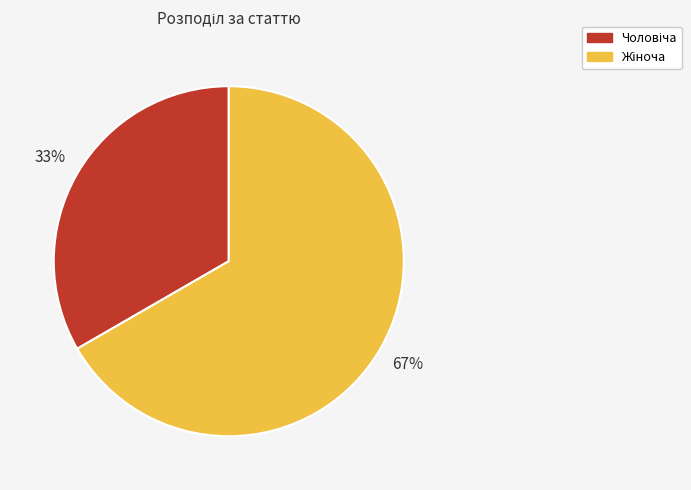

Does any single category account for the majority?

Yes